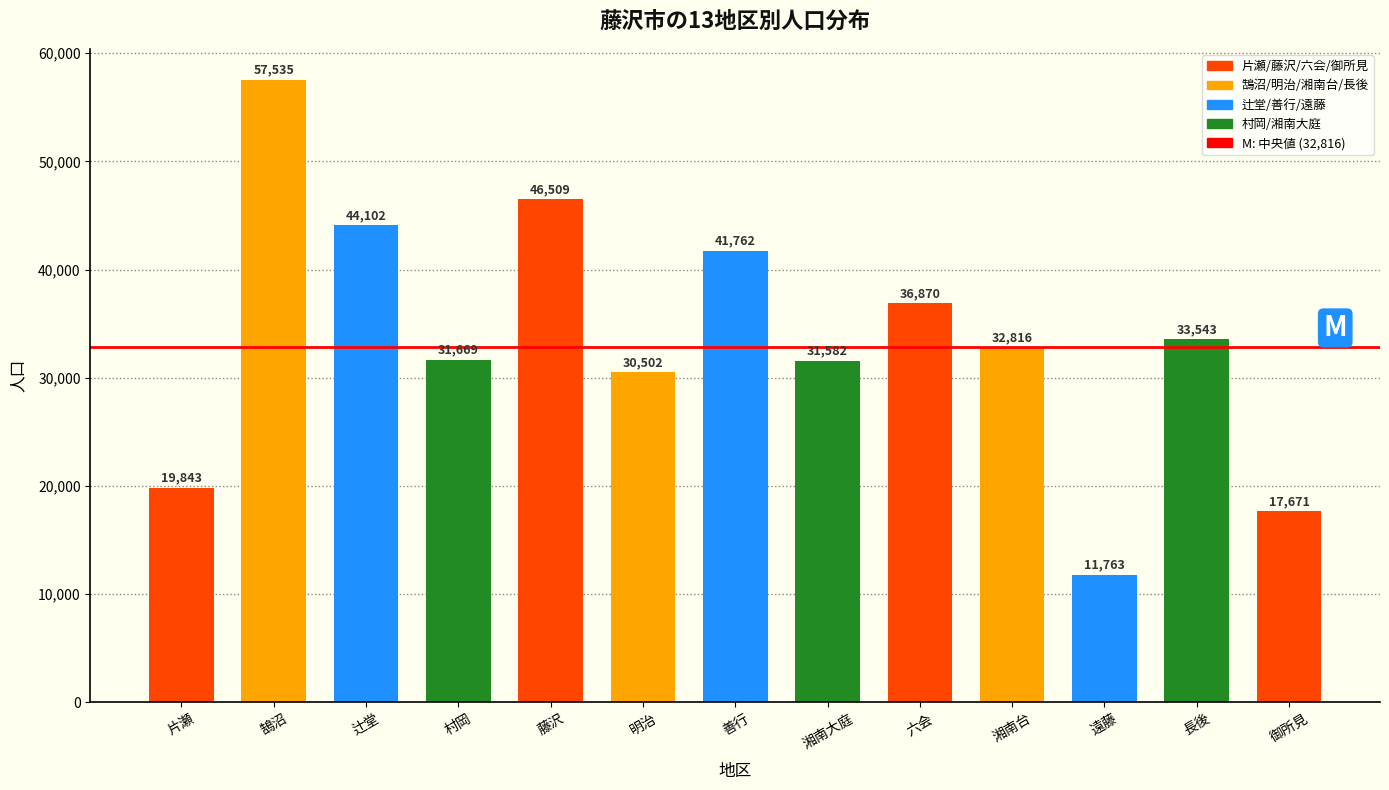

Reading left to right, extract all data points from this chart.

19843	57535	44102	31669	46509	30502	41762	31582	36870	32816	11763	33543	17671